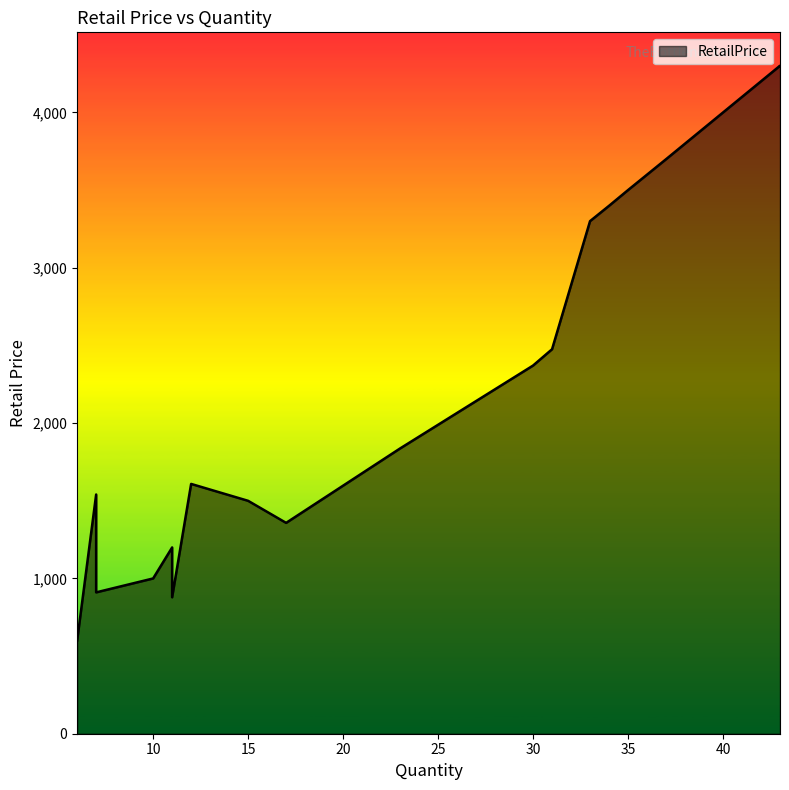

The value at 10 is 999.5. True or false?

True